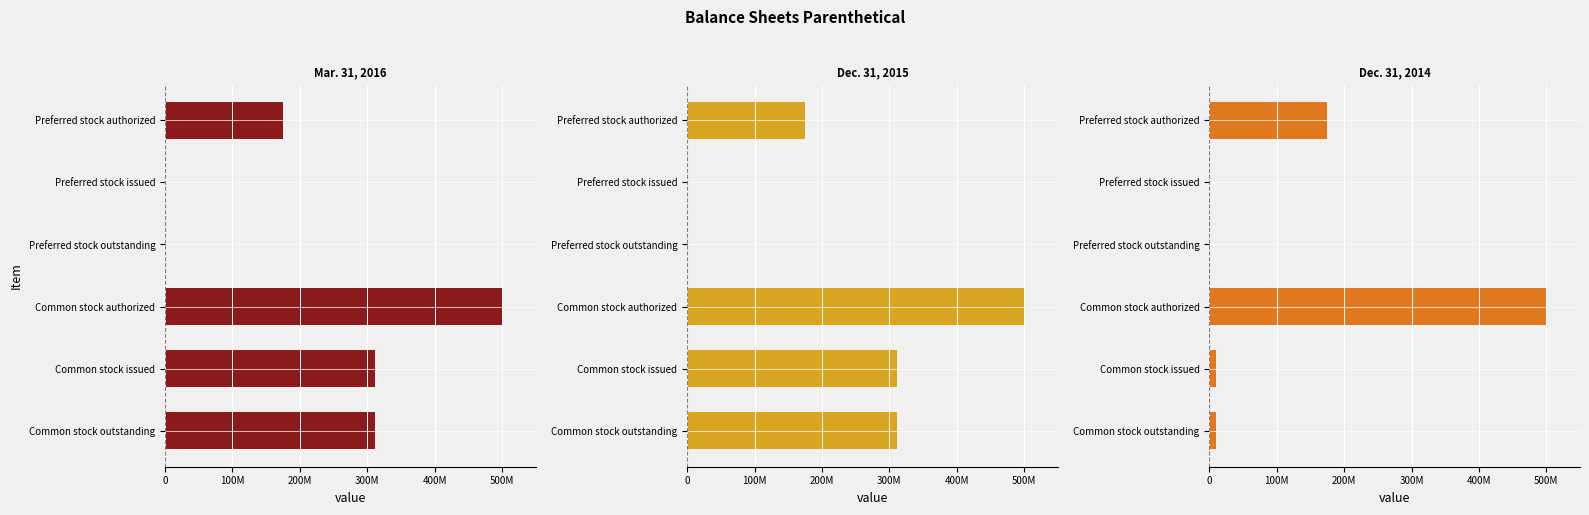

What is the maximum value for Mar. 31, 2016?

500000000